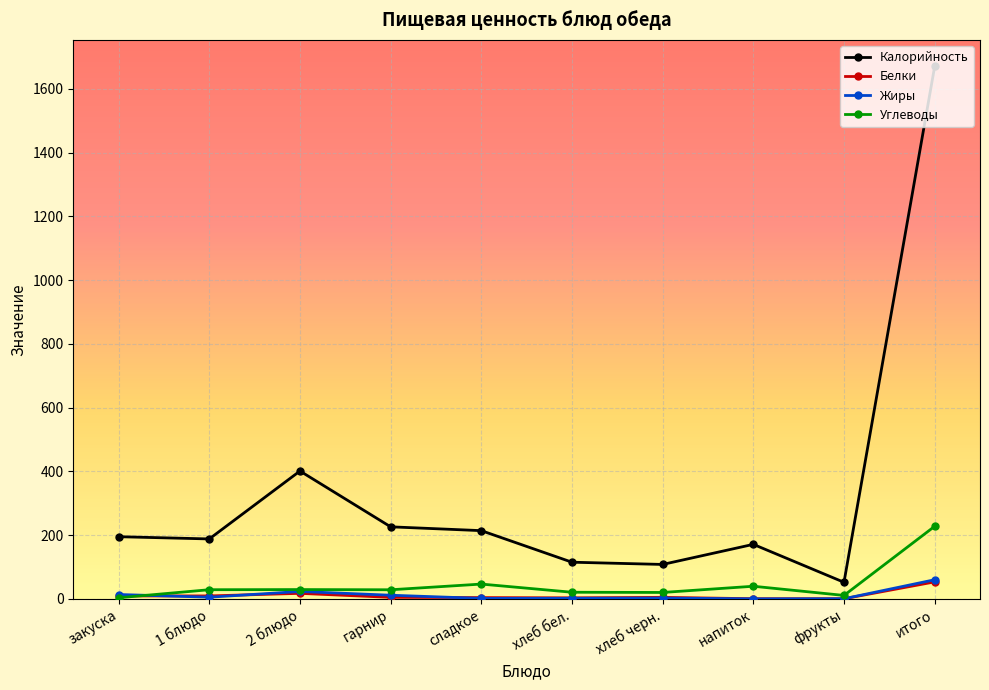

What are all the series names shown in the legend?

Калорийность, Белки, Жиры, Углеводы